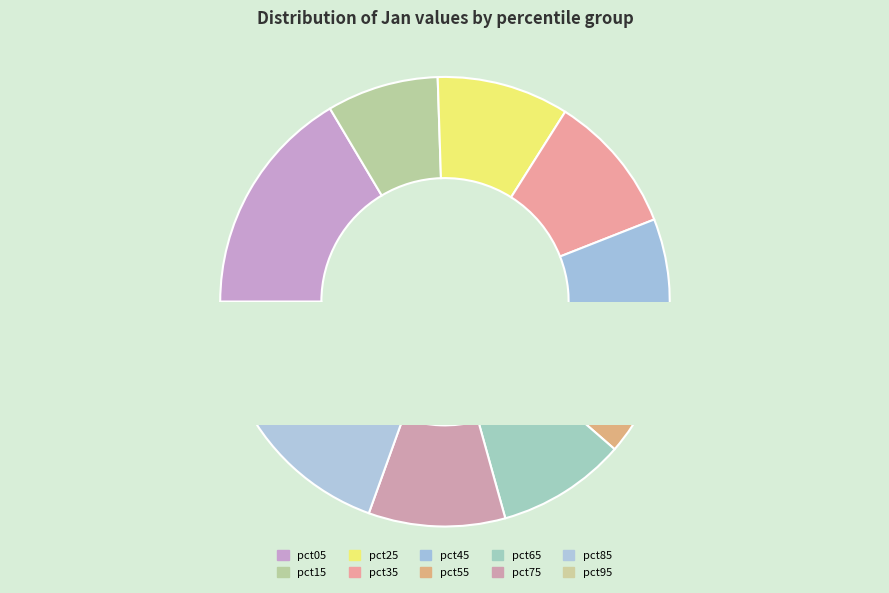

Rank the categories by value from highest to lowest.

pct05, pct85, pct35, pct75, pct25, pct65, pct45, pct55, pct15, pct95